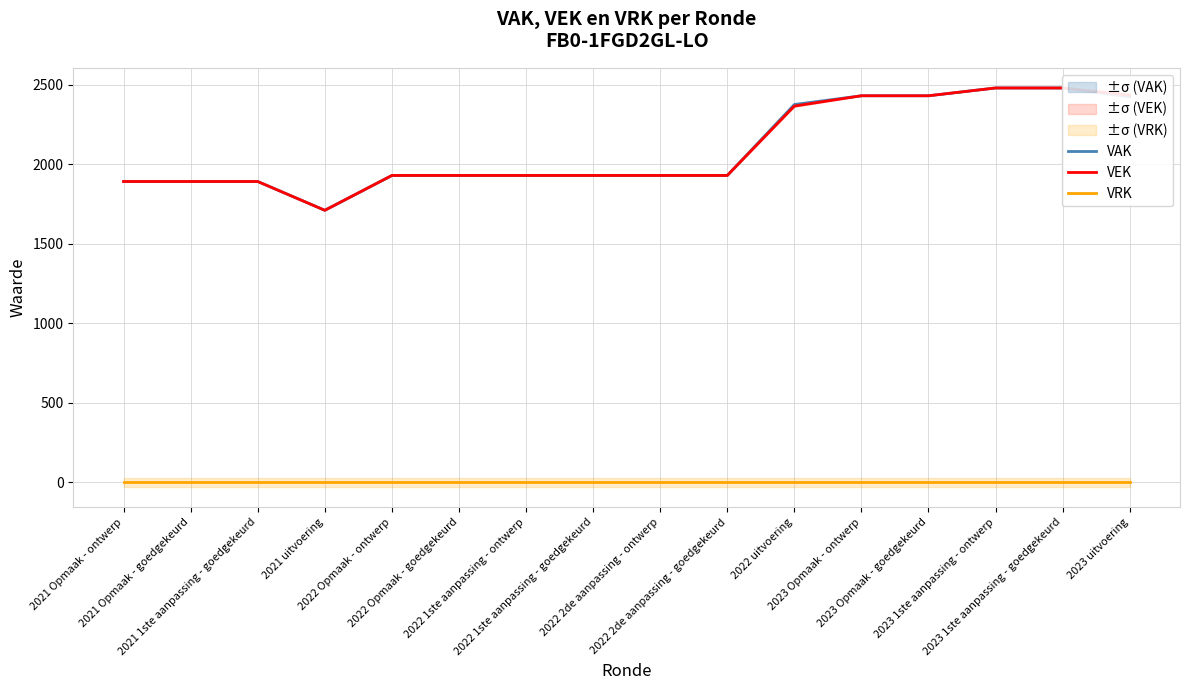

At how many categories does at least one series exceed 319?

16